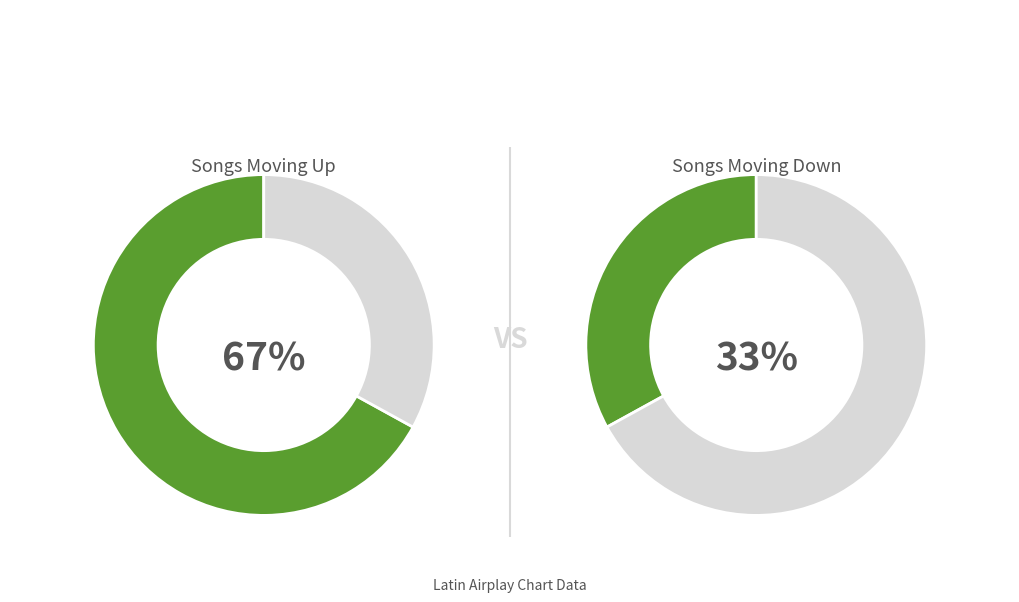

Combined, do up and down account for over 50%?

Yes